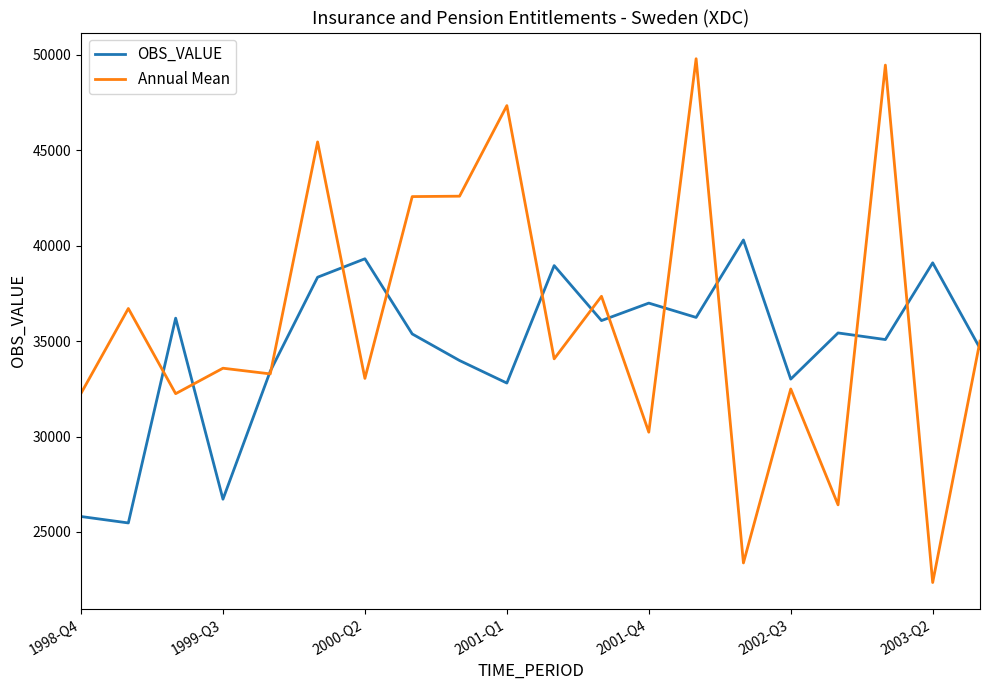

How many distinct data groups are displayed?

2